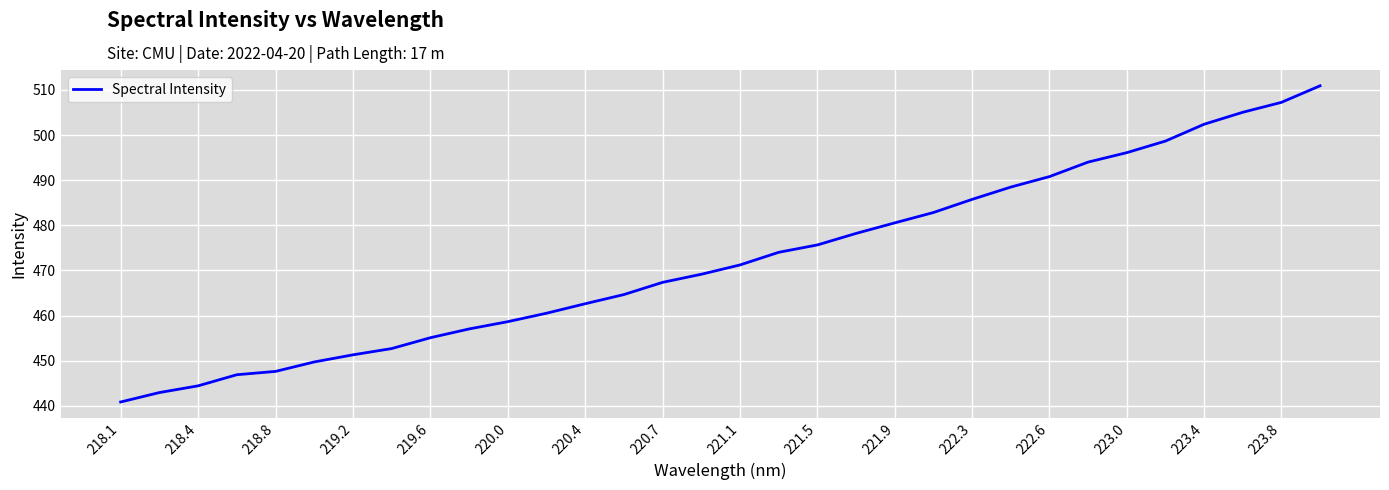

What is the smallest value displayed?

440.8